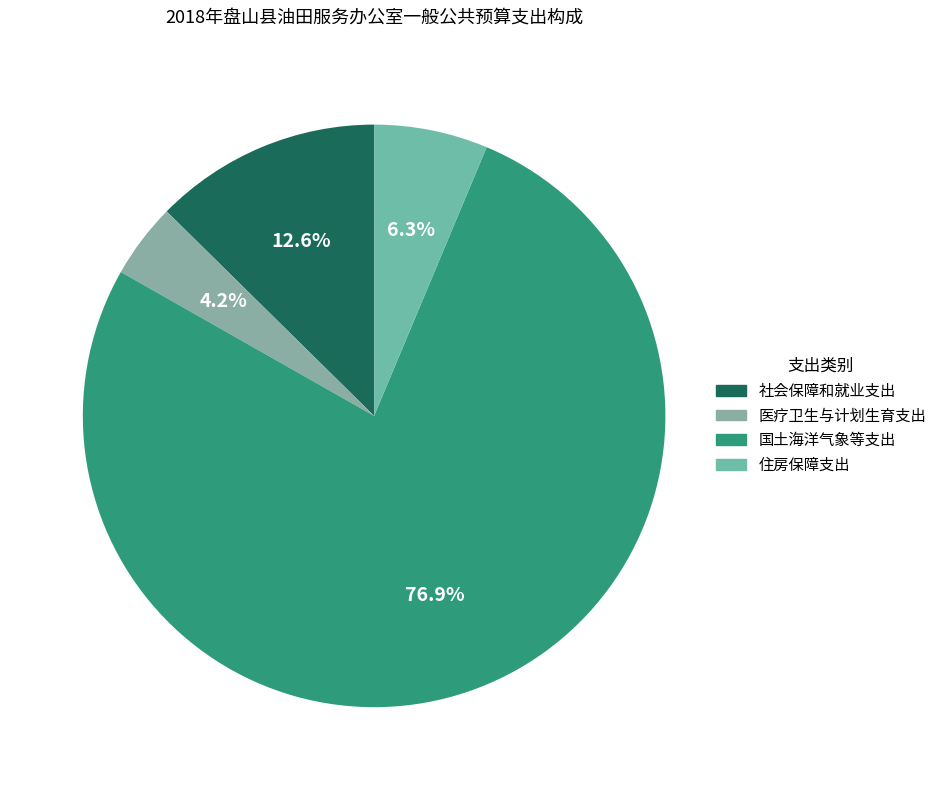

Which has a higher value, 医疗卫生与计划生育支出 or 社会保障和就业支出?

社会保障和就业支出